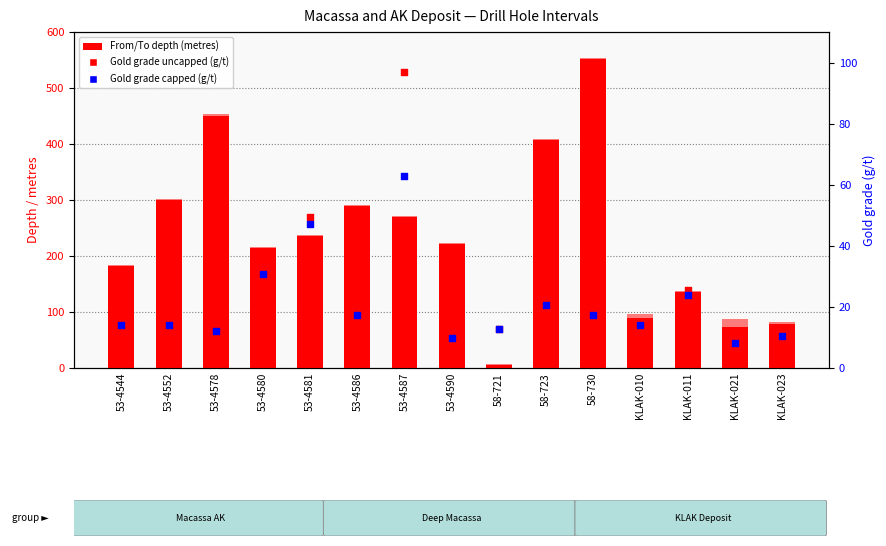

Which series contains the highest Y value?

To (metres)